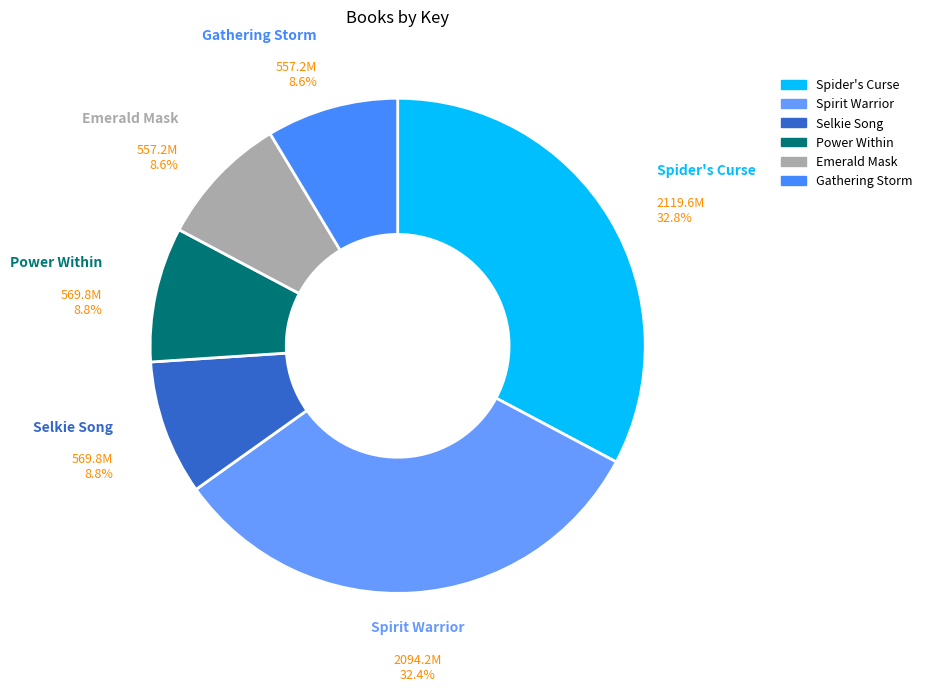

To the nearest percent, what is the difference between the largest and smallest slice percentages?

24%